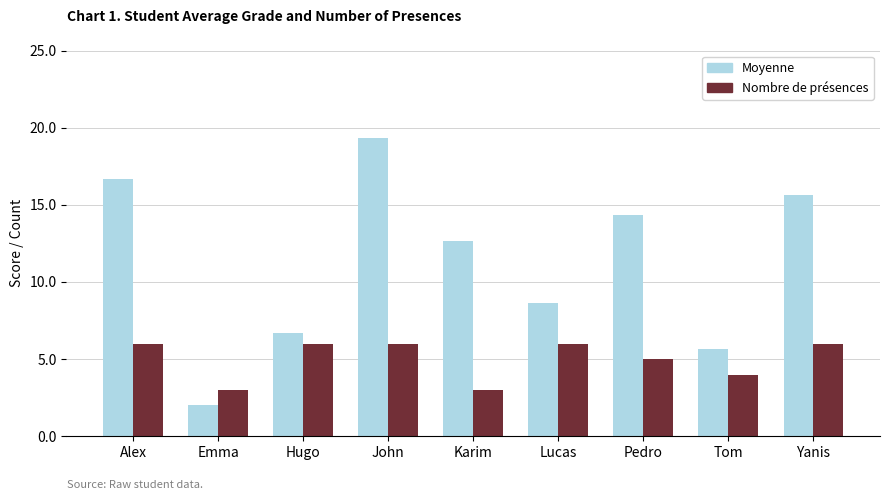

At which category is the sum across all series the highest?

John